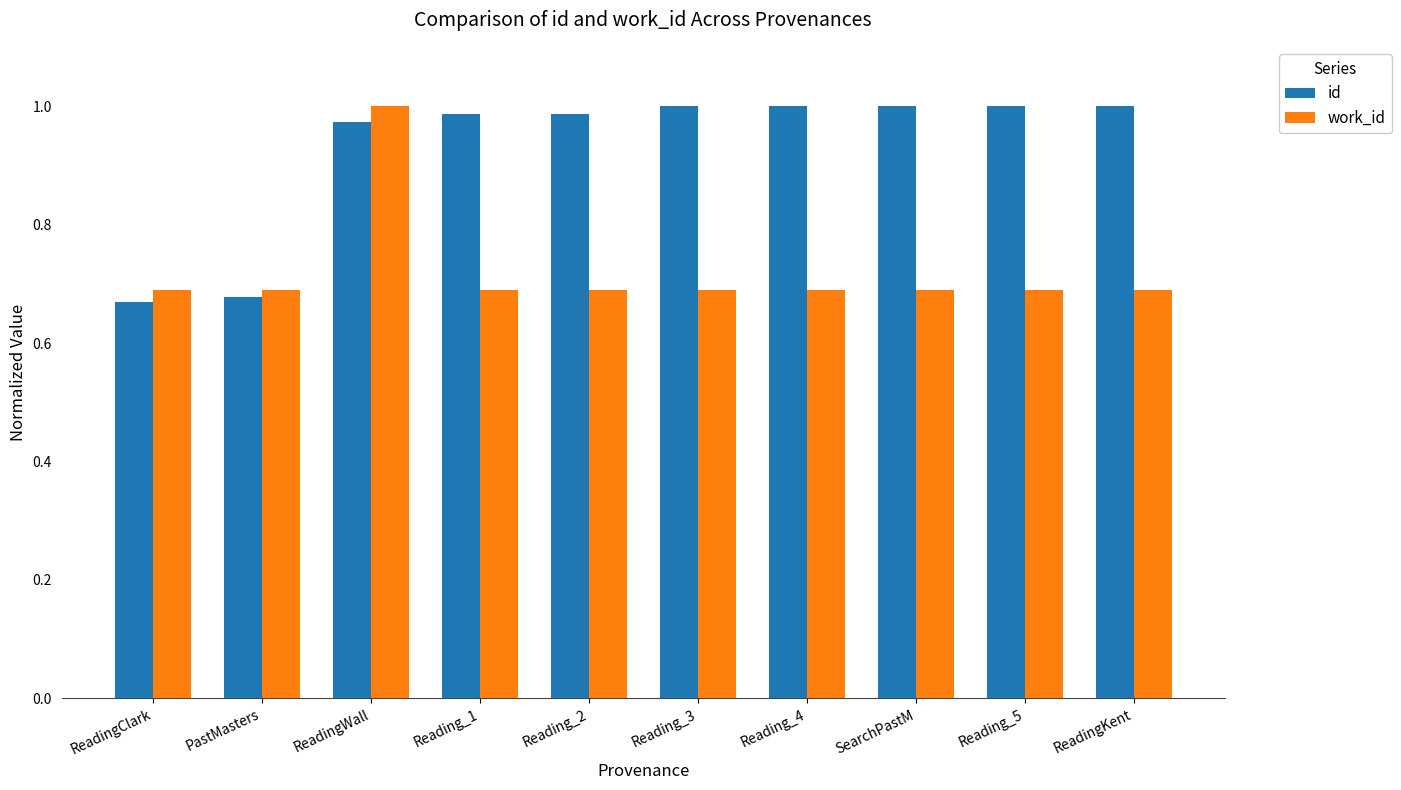

Which series has the widest spread of values?

id